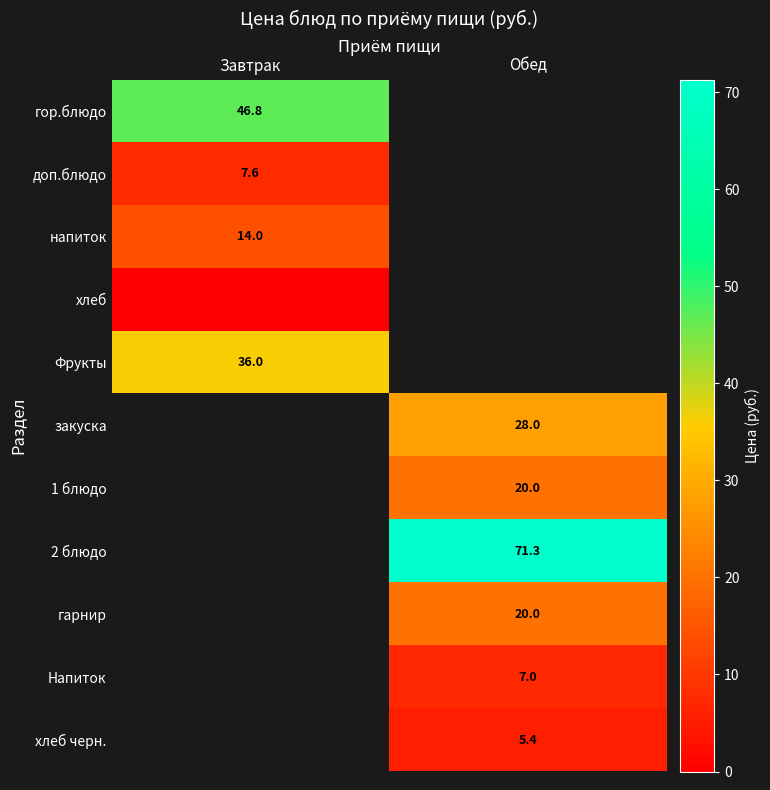

Between Обед and Завтрак, which is larger?

Завтрак